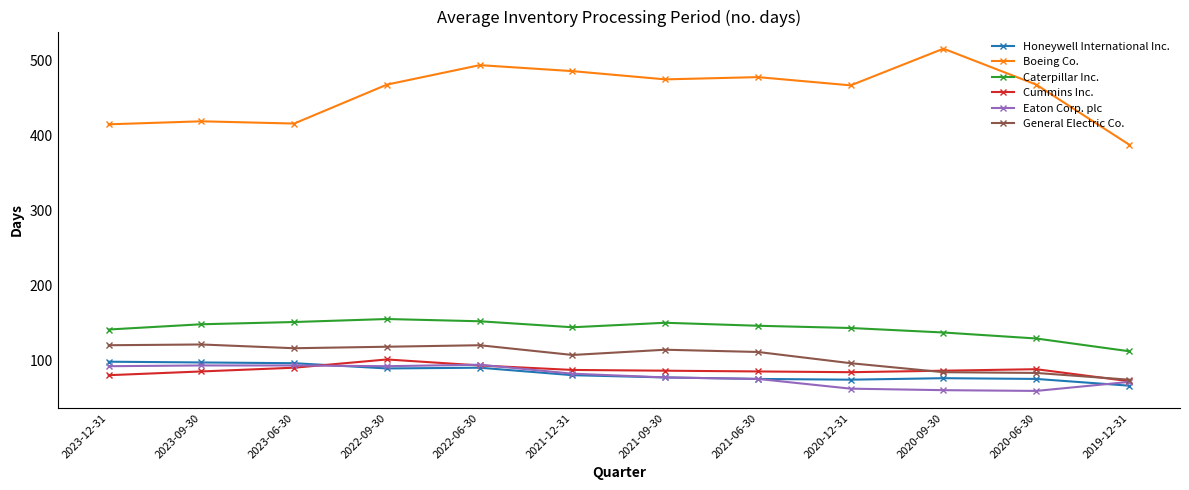

True or false: Cummins Inc. and Caterpillar Inc. cross at least once.

False